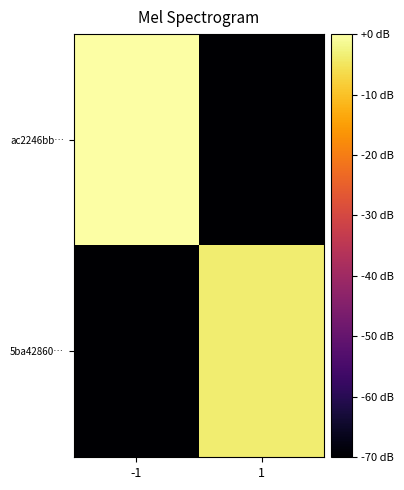

What is the smallest value displayed?

-70.0